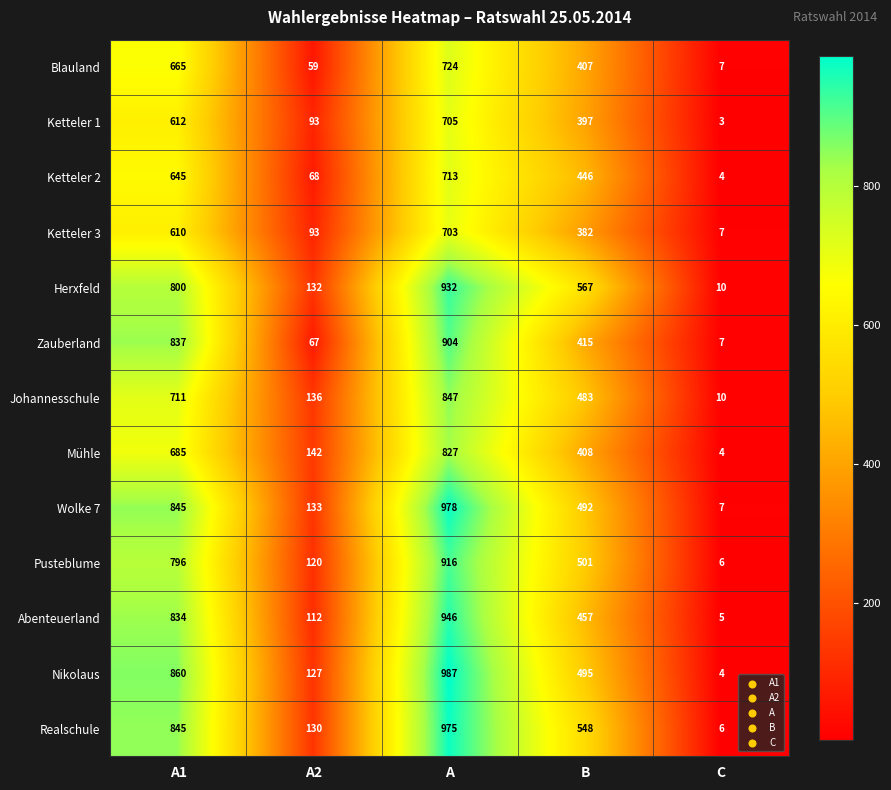

What is the average value of the Wolke 7 series?

491